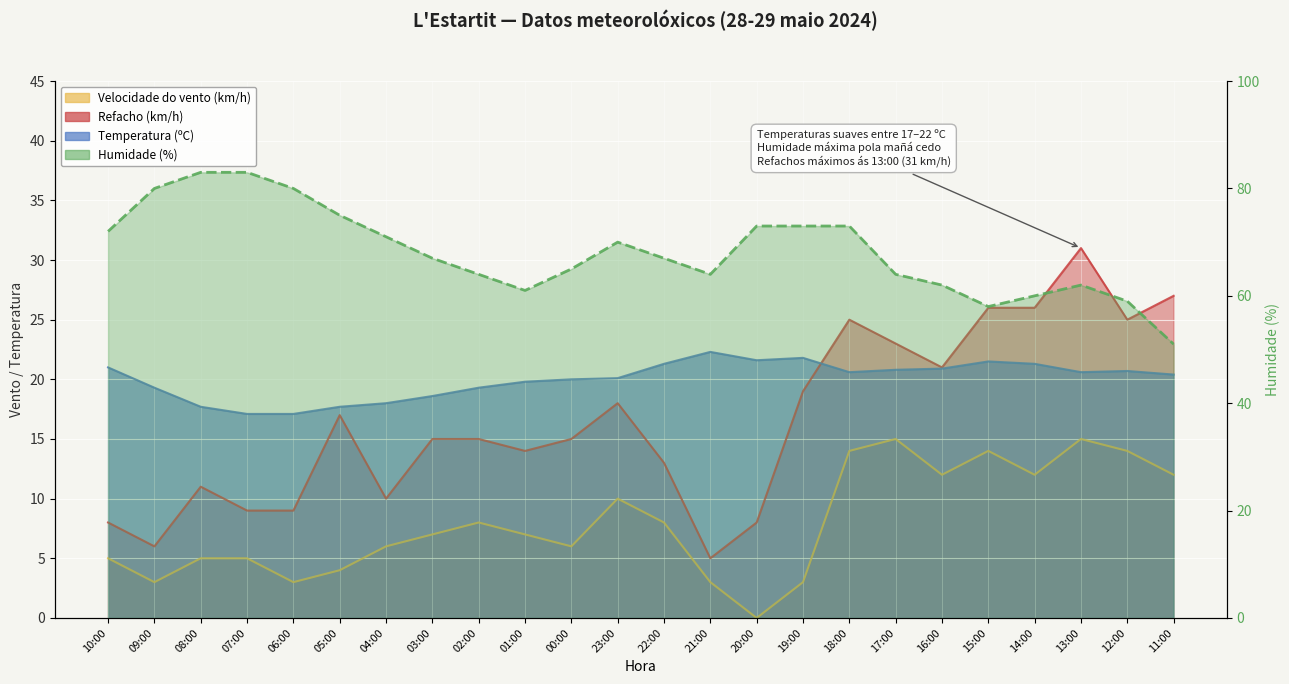

The value of Temperatura (ºC) at 11:00 is 4.7. True or false?

False